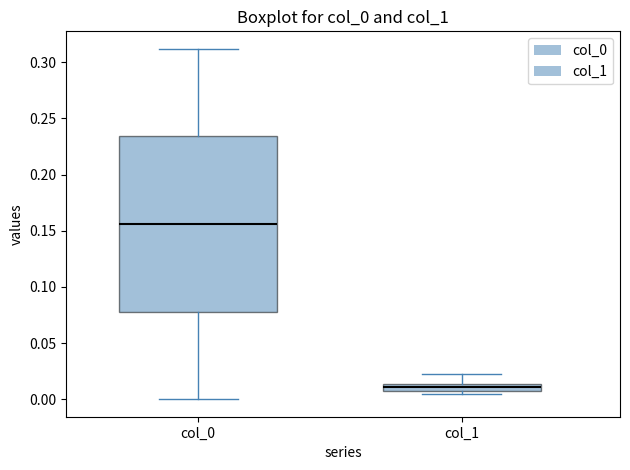

Which box's median line is the lowest?

col_1